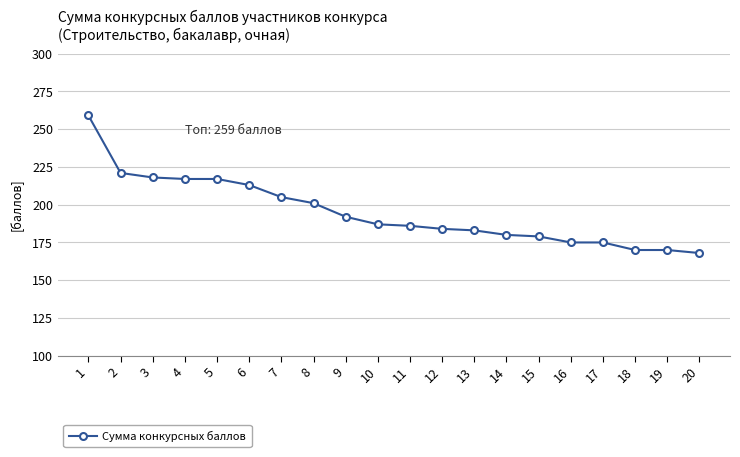

What is the difference between the values at 7 and 20?

37